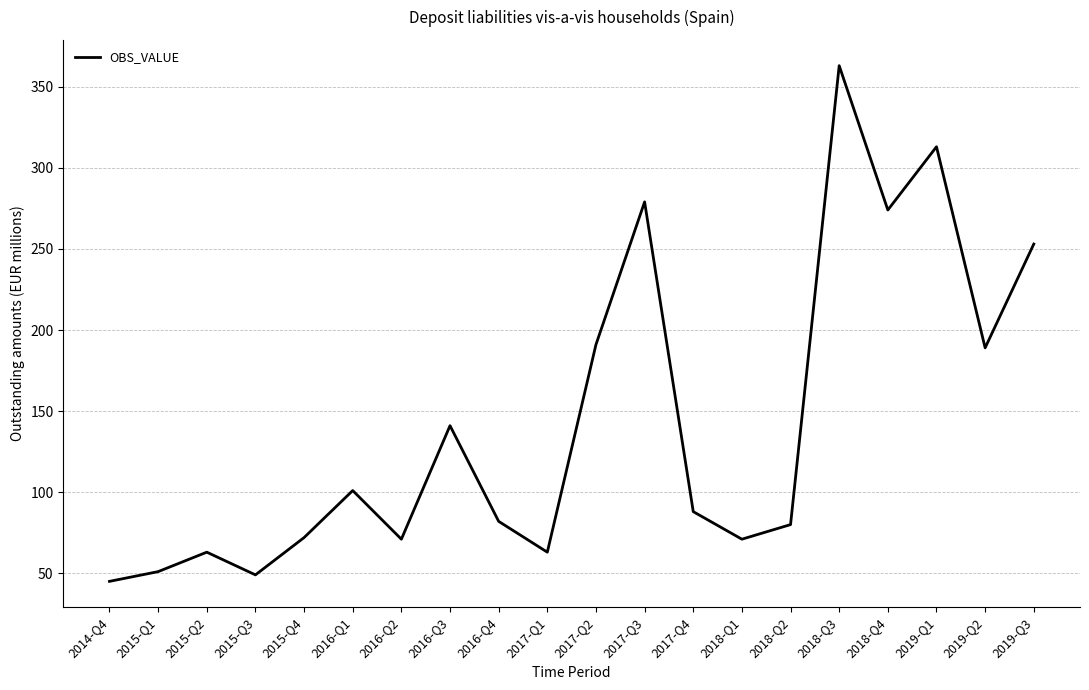

What position from the left is 2016-Q4?

9